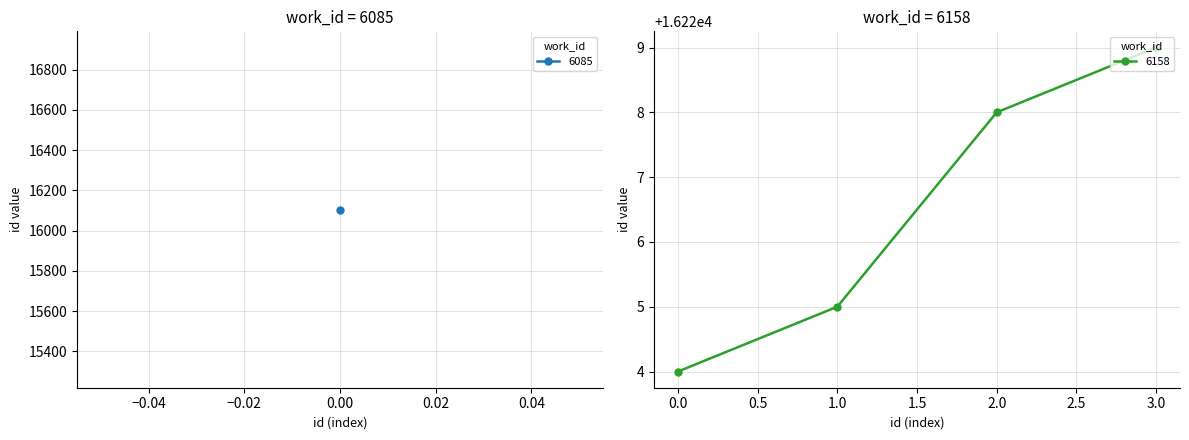

Rank the categories by value from lowest to highest.

0.0, 1.0, 2.0, 3.0